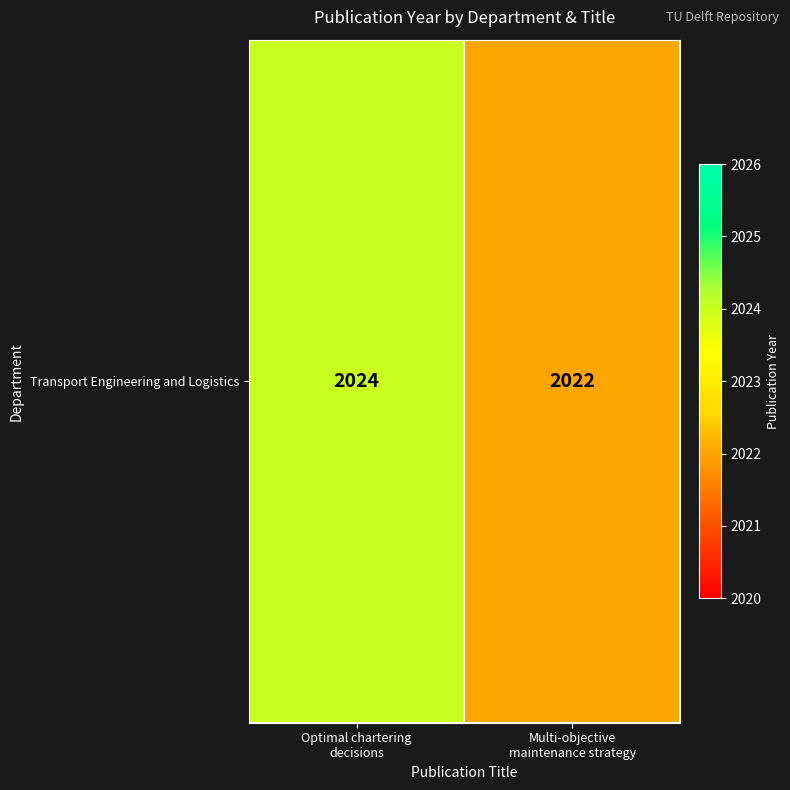

Reading left to right, extract all data points from this chart.

2024	2022